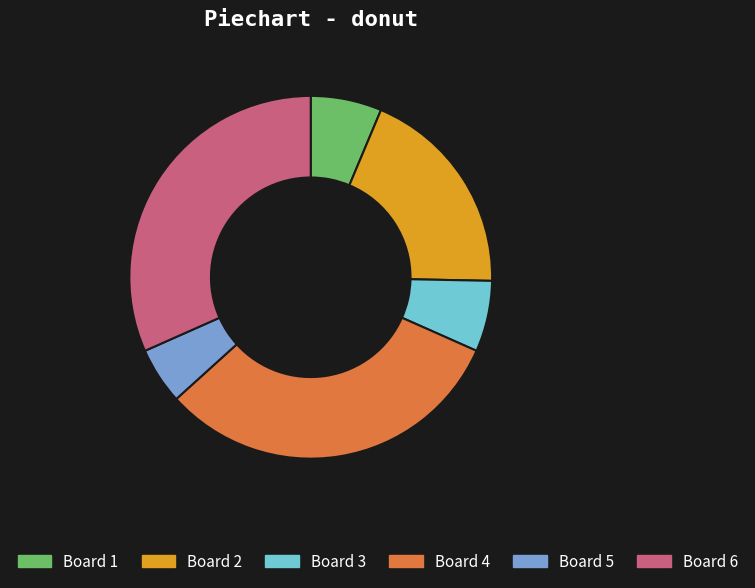

Count the number of slices in the pie.

6